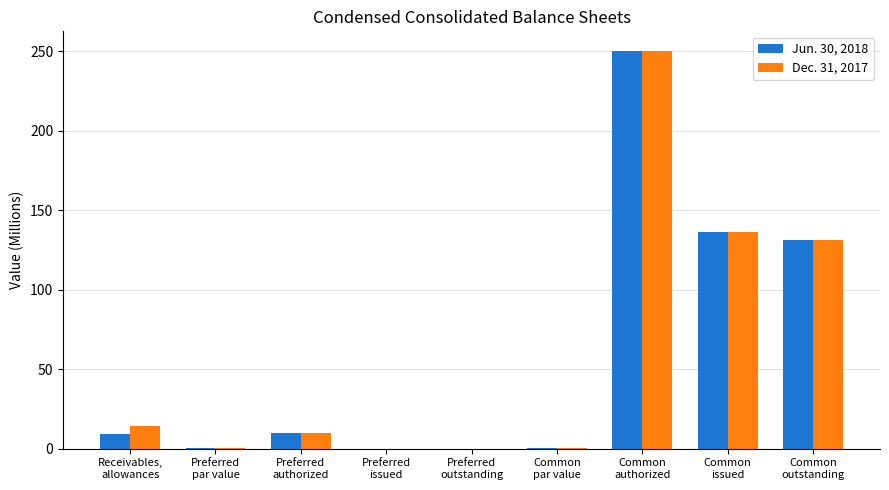

What is the maximum value shown in the chart?

250.0